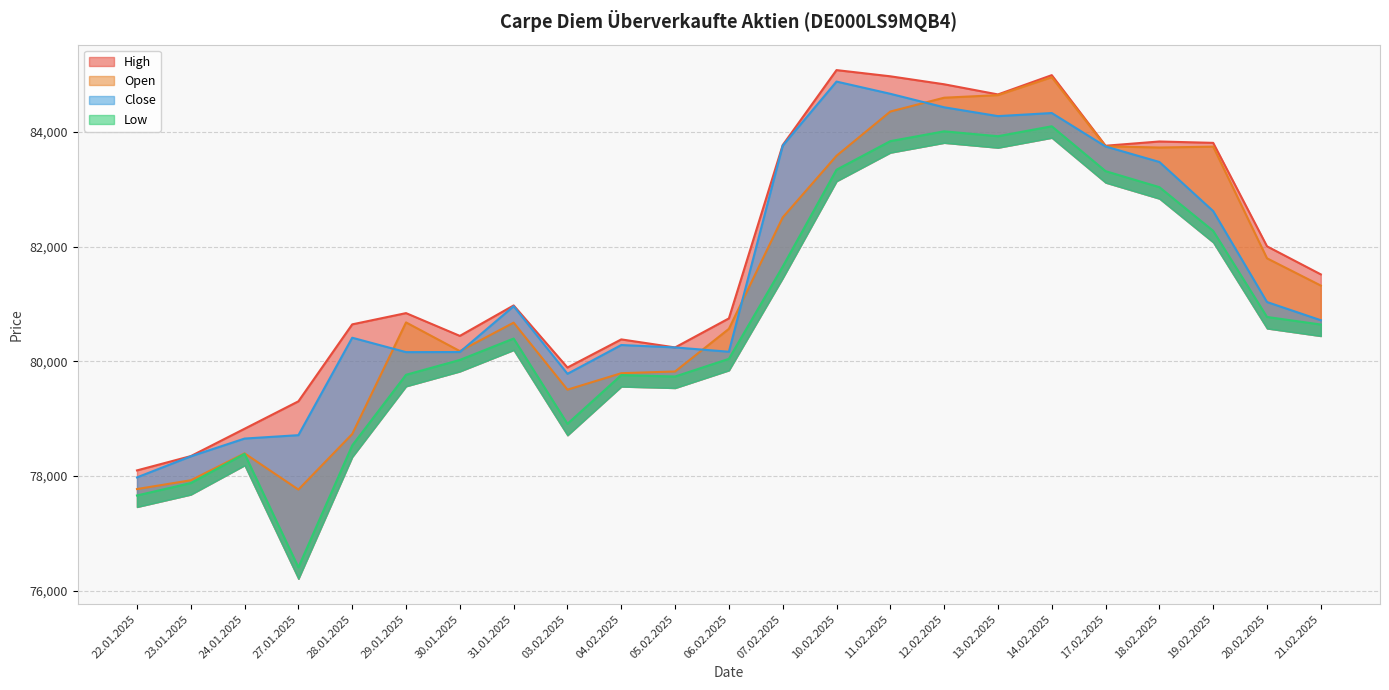

What is the total value across all series at 30.01.2025?

320811